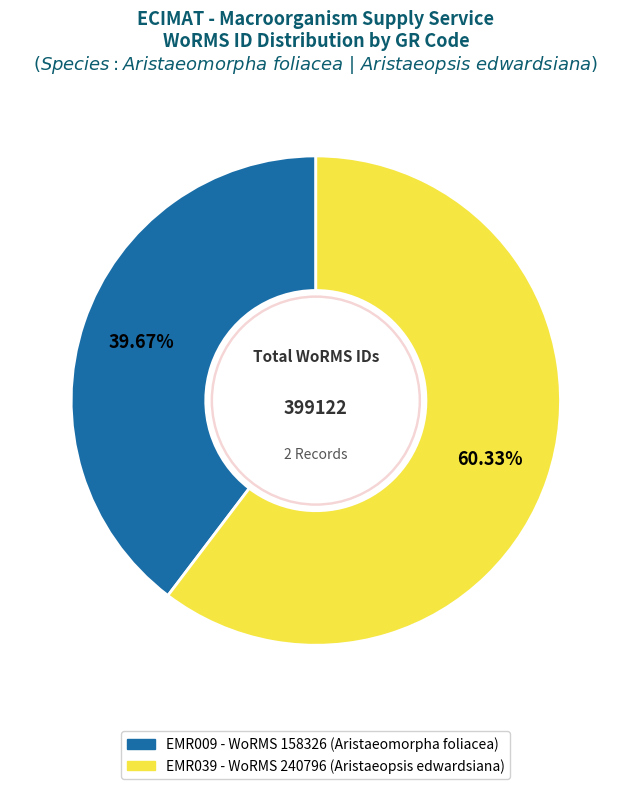

What percentage do EMR009 and EMR039 together represent?

100.0%